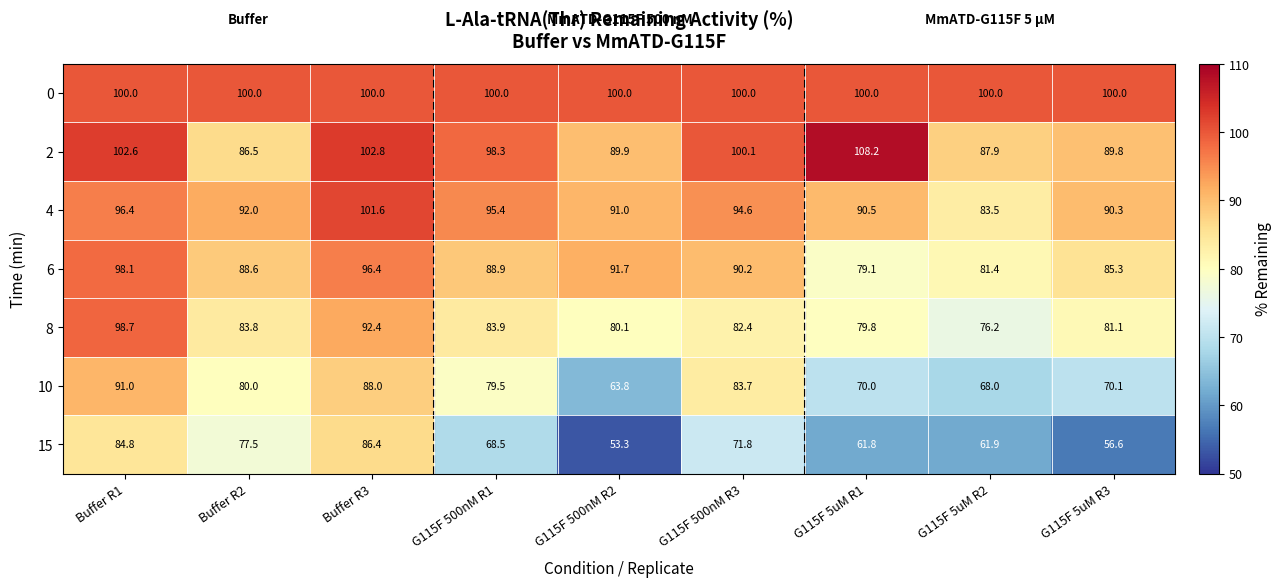

At how many categories does at least one series exceed 75?

9